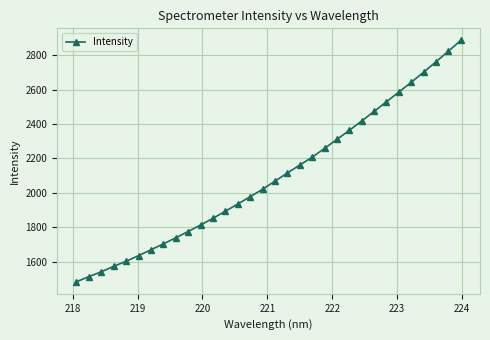

What is the greatest value displayed?

2885.8